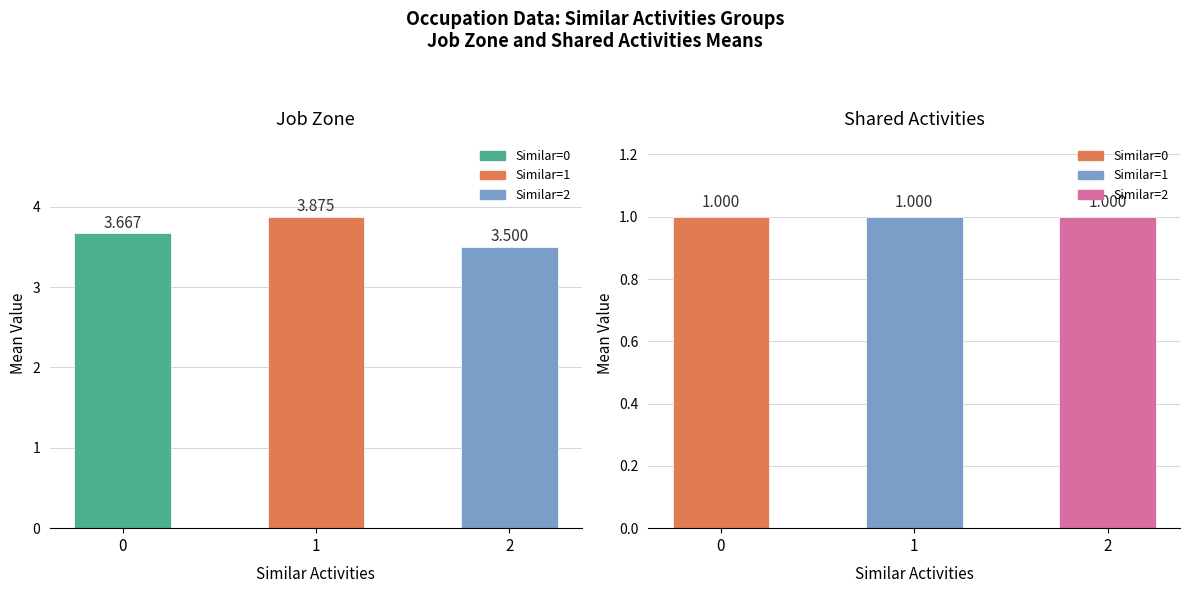

What is the average value of the Job Zone series?

3.7